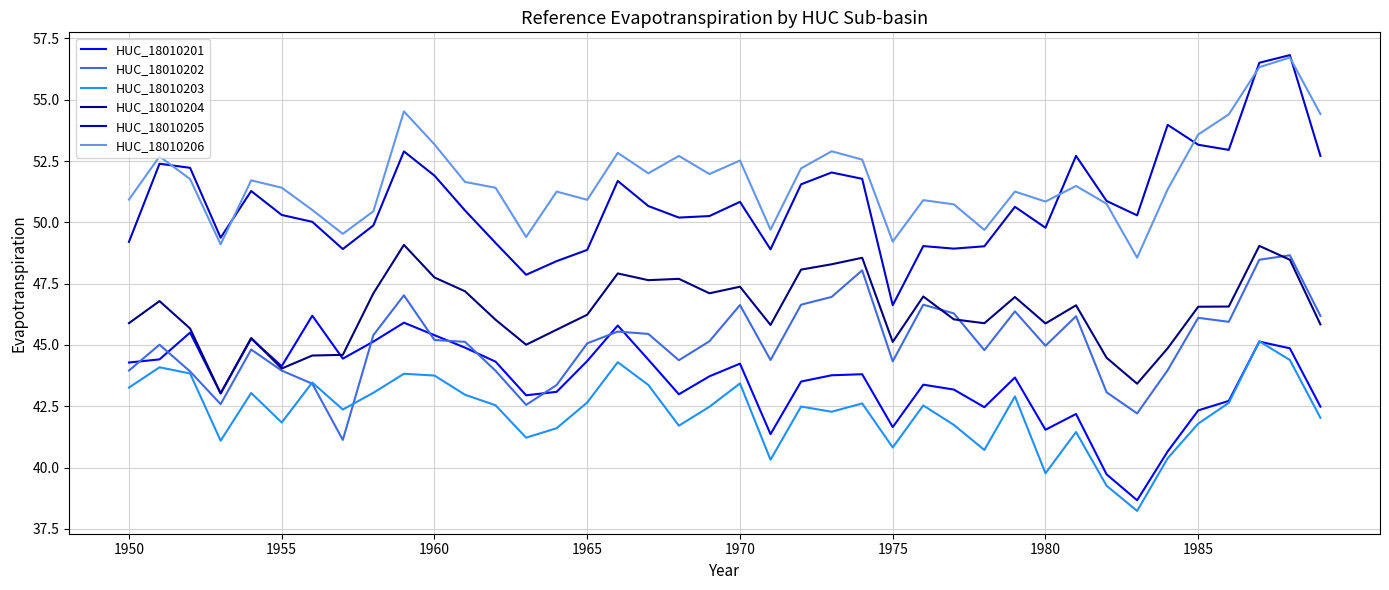

What is the minimum value shown in the chart?

38.2